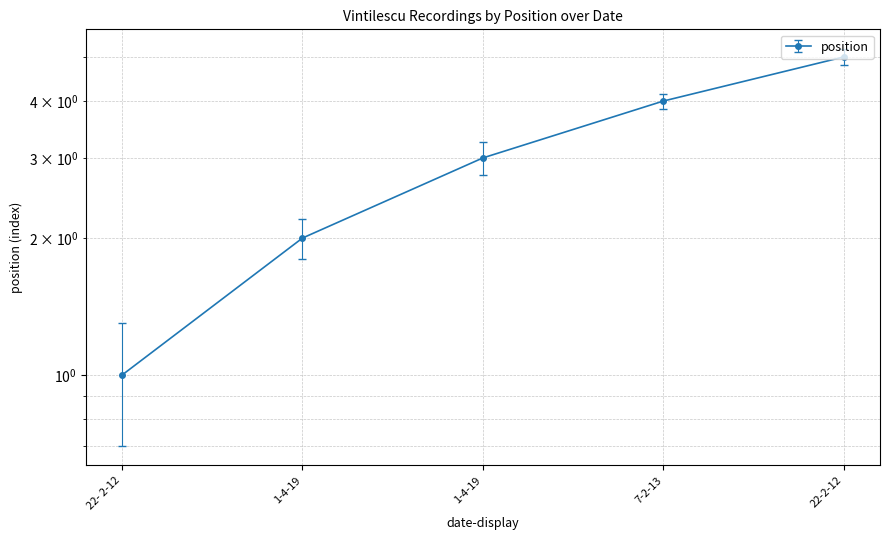

True or false: there are more than 1 points higher than both neighbors.

False